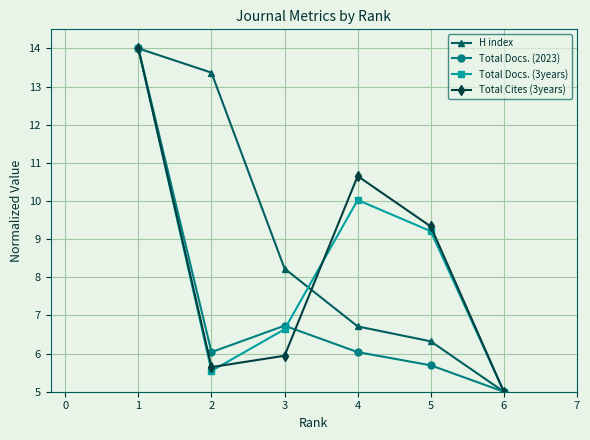

The Total Docs. (2023) series shows 5.0 at 6. True or false?

True